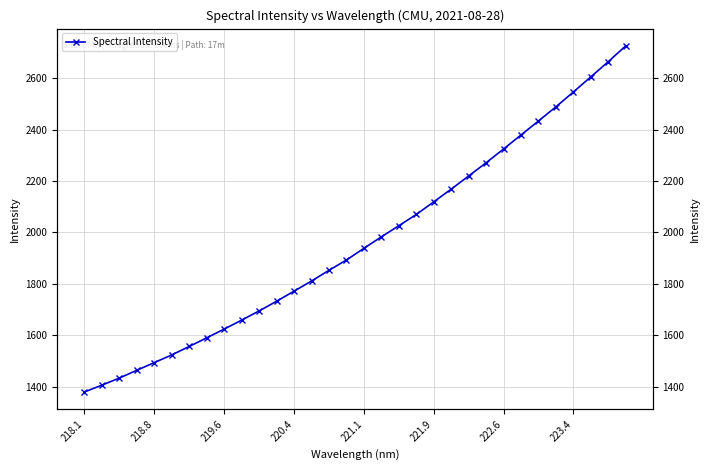

Reading right to left, transcribe all the data shown in this chart.

2725.8	2664.2	2605.1	2546.4	2488.8	2433.6	2379.3	2324.8	2271.2	2219.8	2168.7	2119.2	2070.0	2026.3	1983.1	1938.3	1893.1	1852.8	1811.2	1771.7	1732.5	1695.0	1659.1	1624.3	1590.3	1556.6	1523.7	1493.9	1463.9	1433.7	1406.1	1379.5